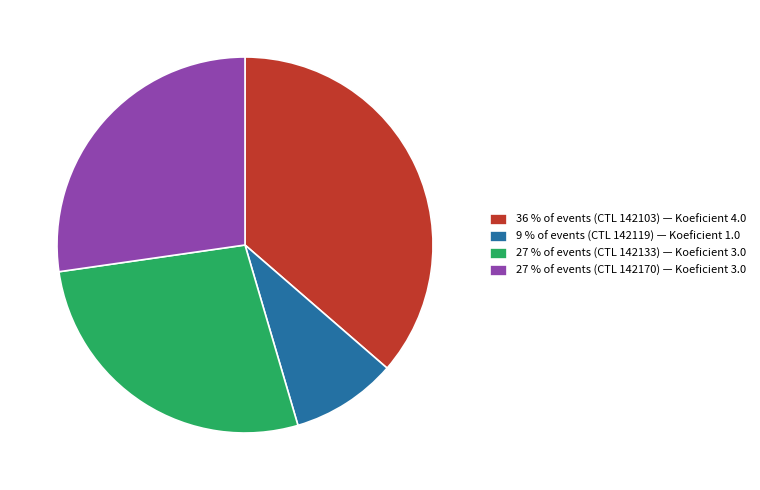

Which has a higher value, 9 % of events (CTL 142119) — Koeficient 1.0 or 36 % of events (CTL 142103) — Koeficient 4.0?

36 % of events (CTL 142103) — Koeficient 4.0